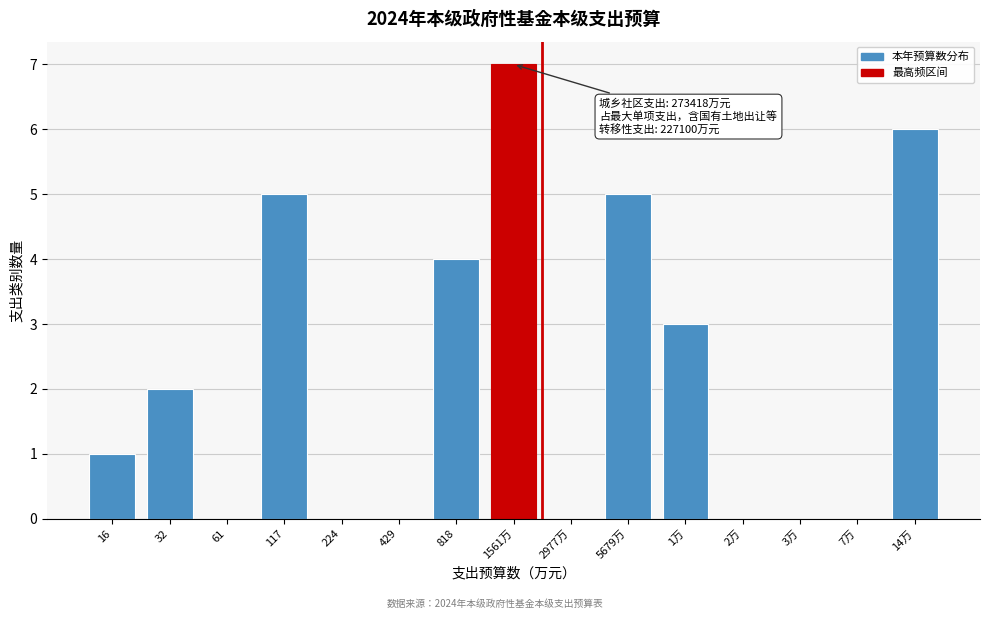

Reading right to left, extract all data points from this chart.

14万=6	7万=0	3万=0	2万=0	1万=3	5679万=5	2977万=0	1561万=7	818=4	429=0	224=0	117=5	61=0	32=2	16=1